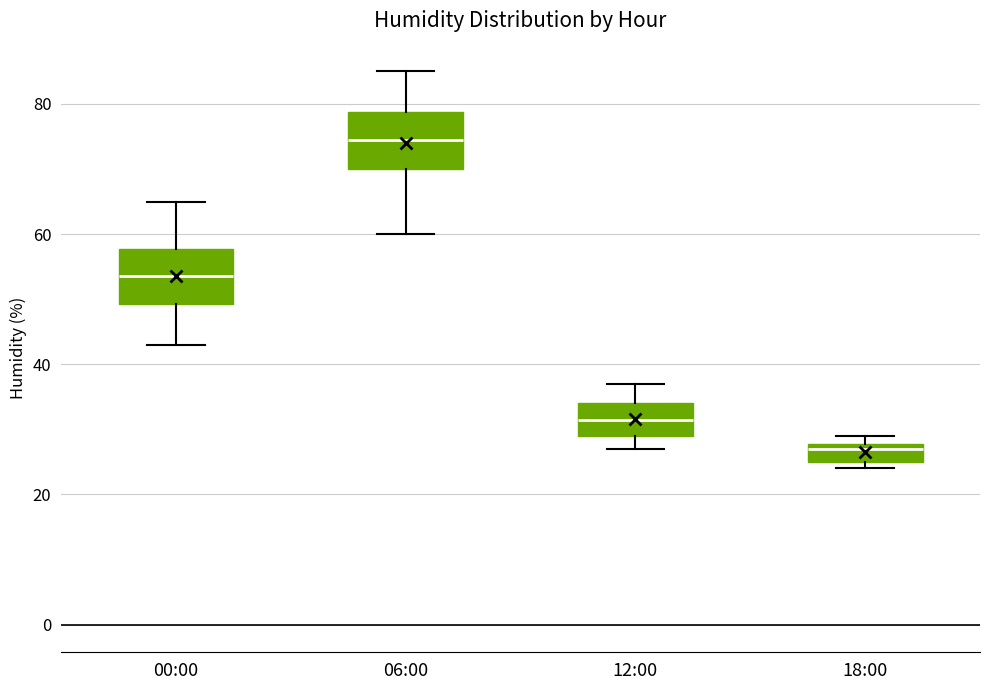

Where is the lower edge of the box for 18:00 on the y-axis? The values are not printed on the chart, so give them approximately, as read against the axis.

26